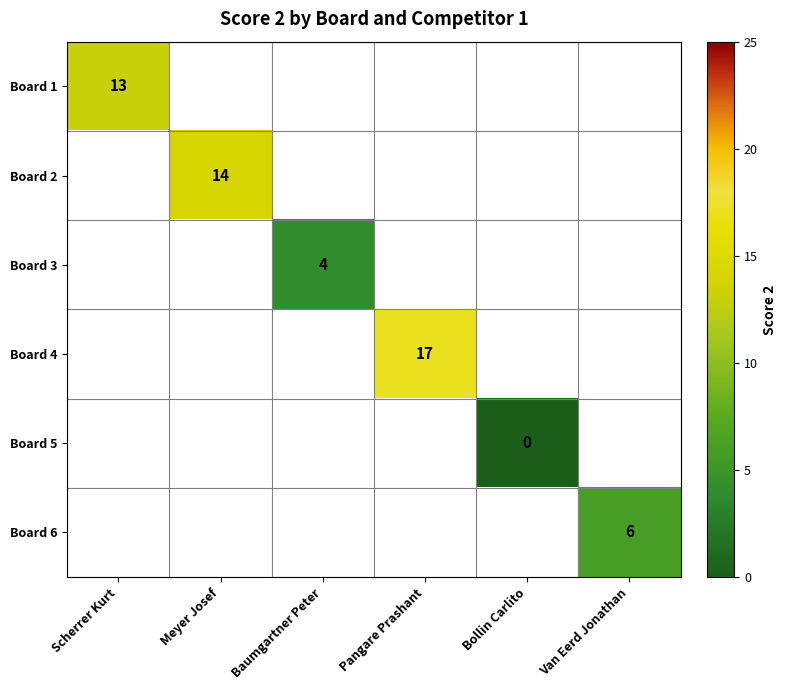

True or false: Board 3 has a value of 4 at Baumgartner Peter.

True